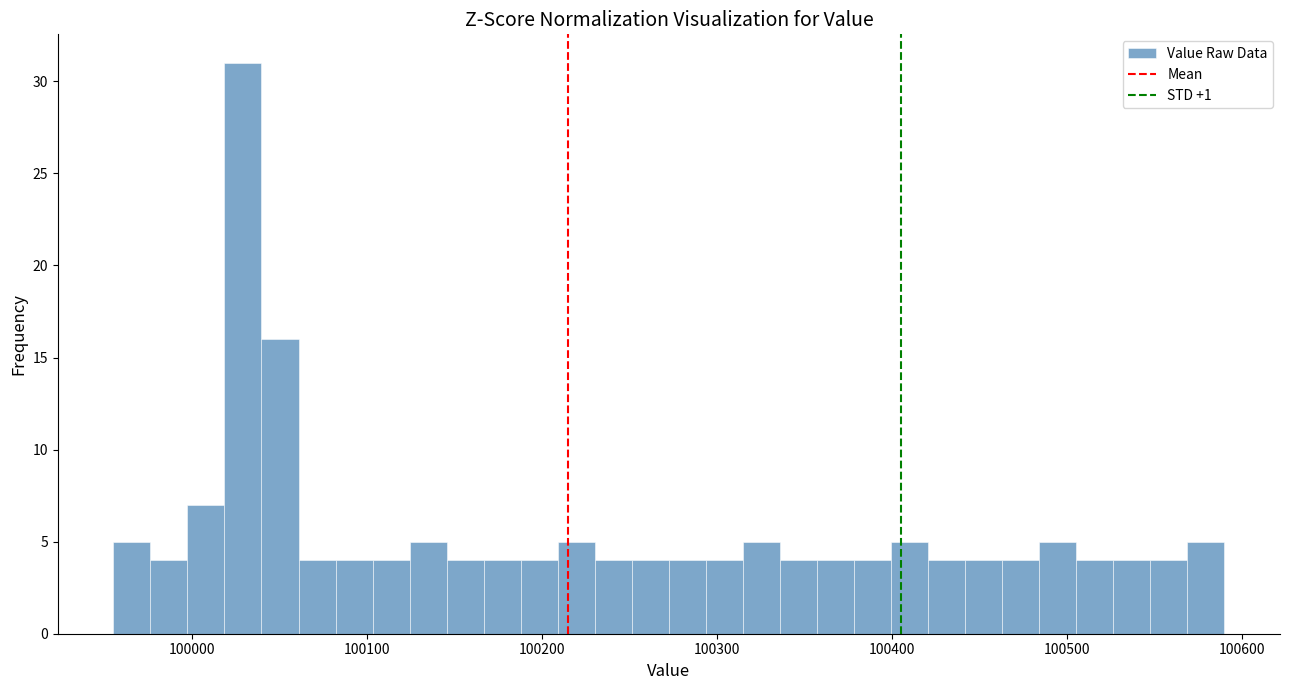

Around what value on the x-axis is the tallest bar? Give the approximate position of its centre, as read against the axis.

100030